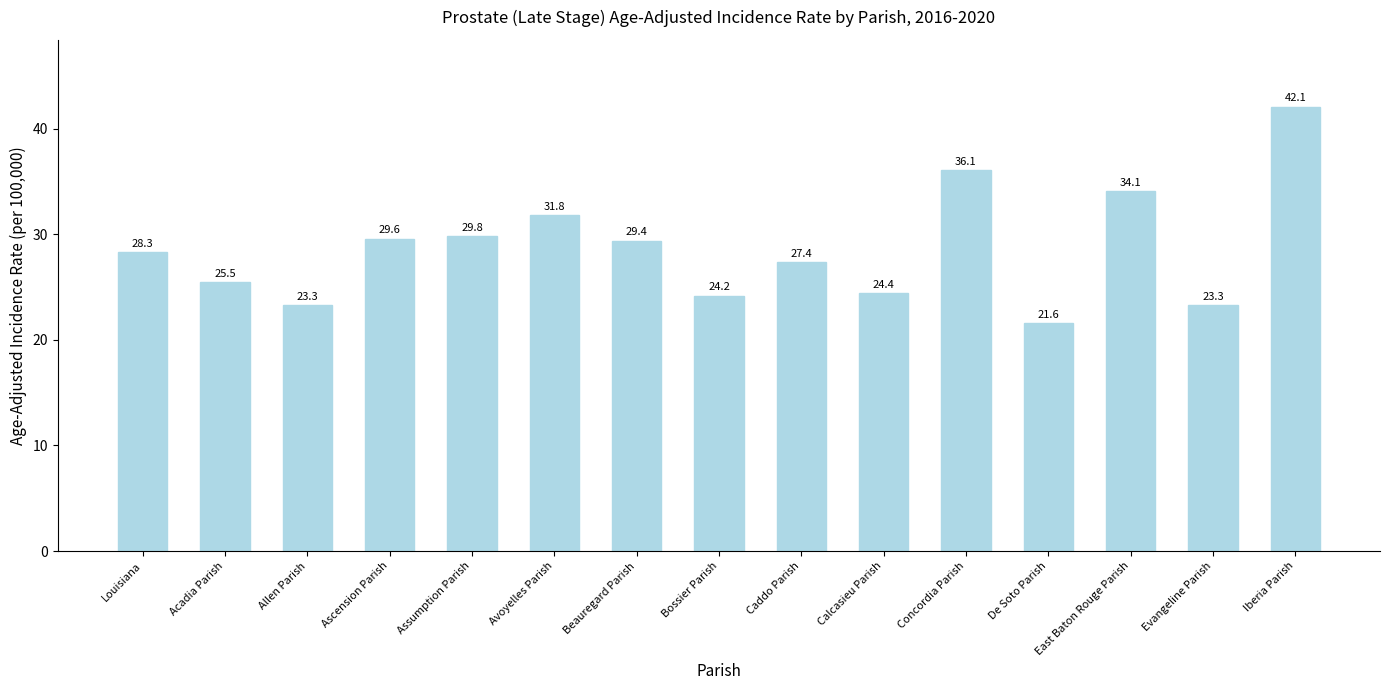

What is the minimum value shown in the chart?

21.6